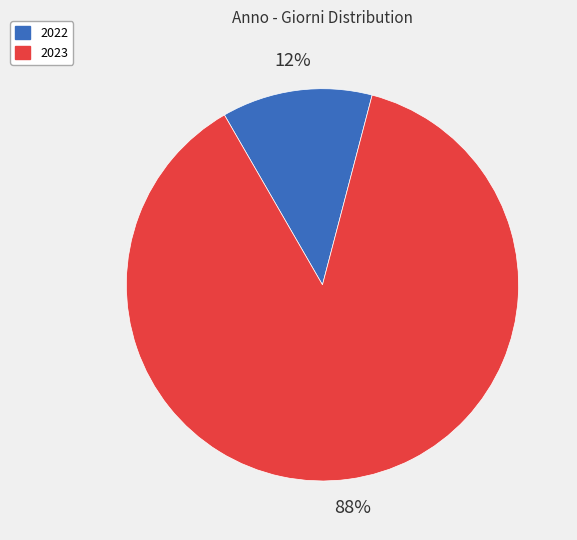

Which has a higher value, 2023 or 2022?

2023